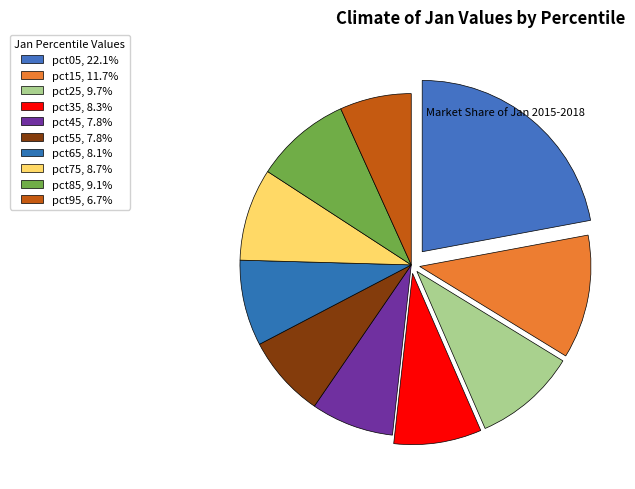

What is the largest slice in the pie chart?

pct05